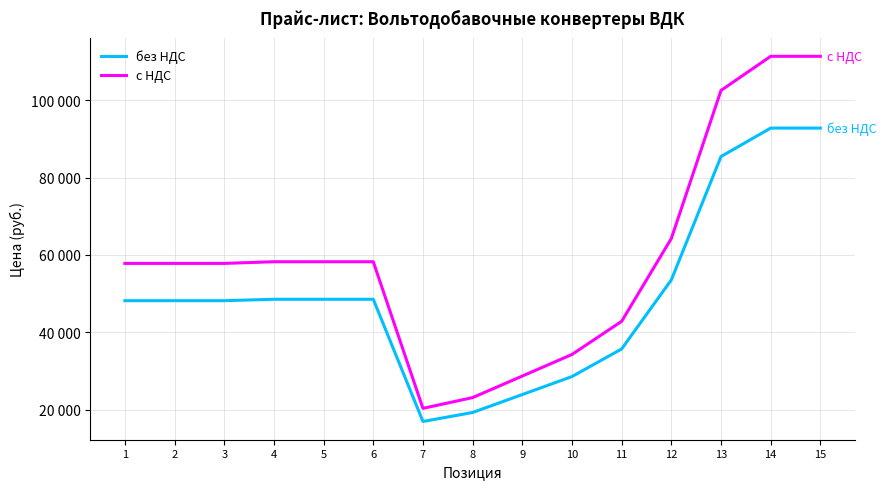

What is the spread (max minus min) of values at 10?

5712